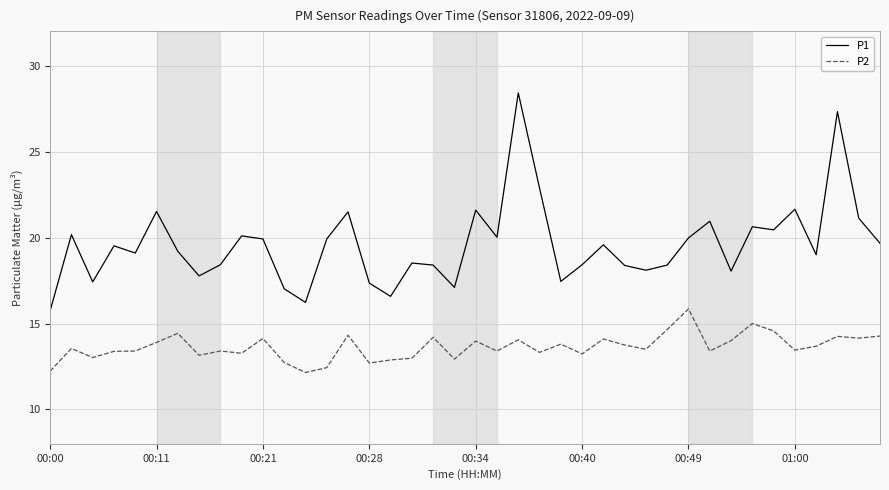

Which series has the largest total across all categories?

P1